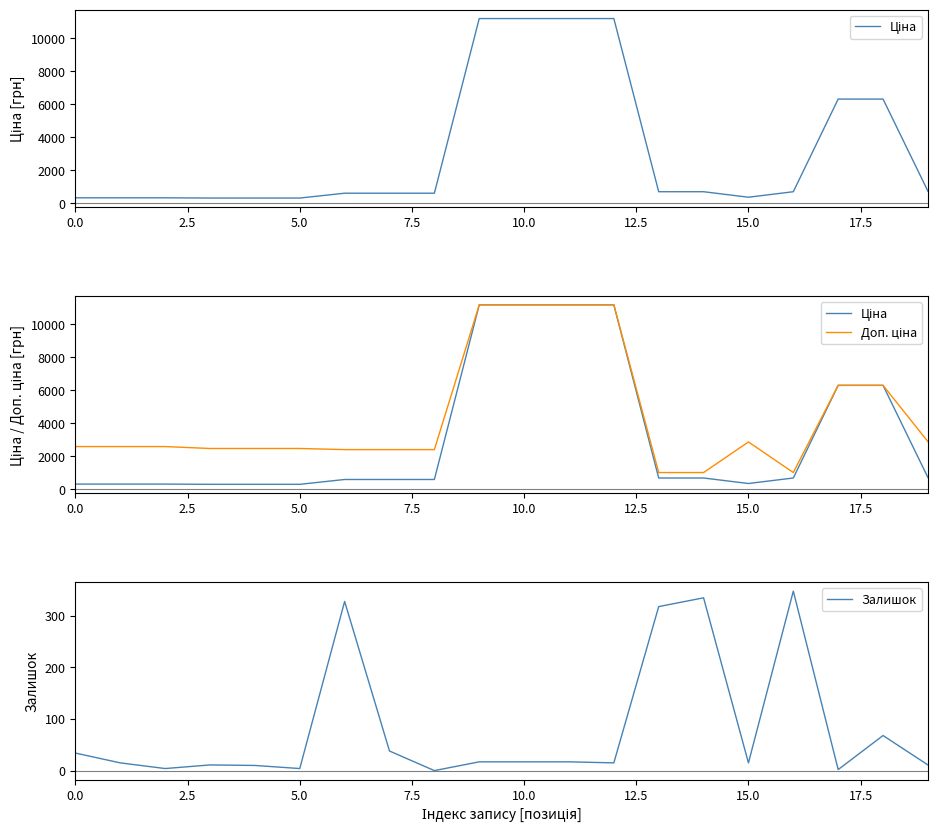

What is the difference between the maximum and second lowest values in the Доп. ціна series?

10163.5